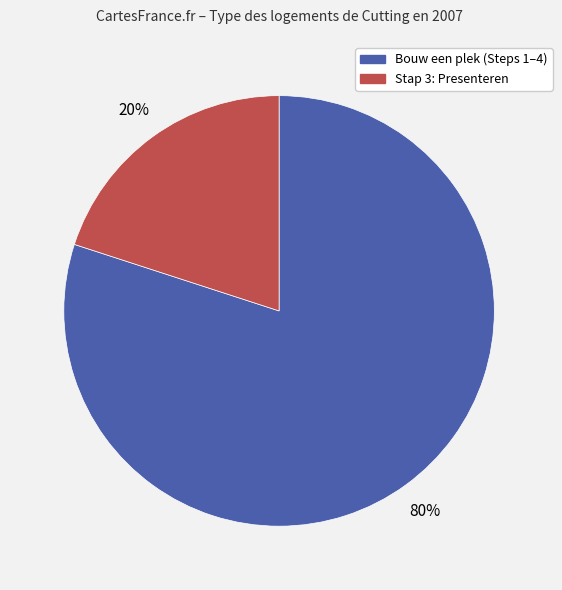

Count the number of slices in the pie.

2